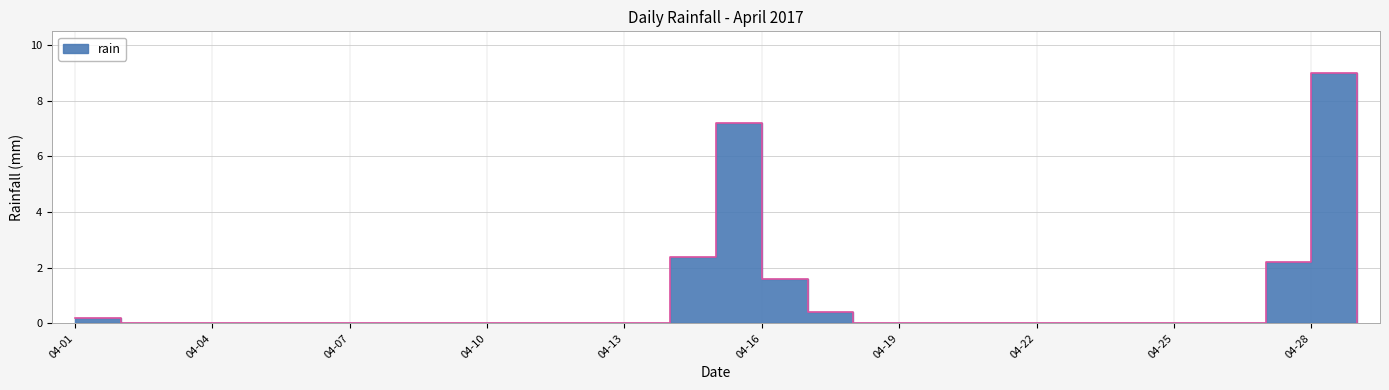

Between 2017-04-02 and 2017-04-10, which is larger?

2017-04-02